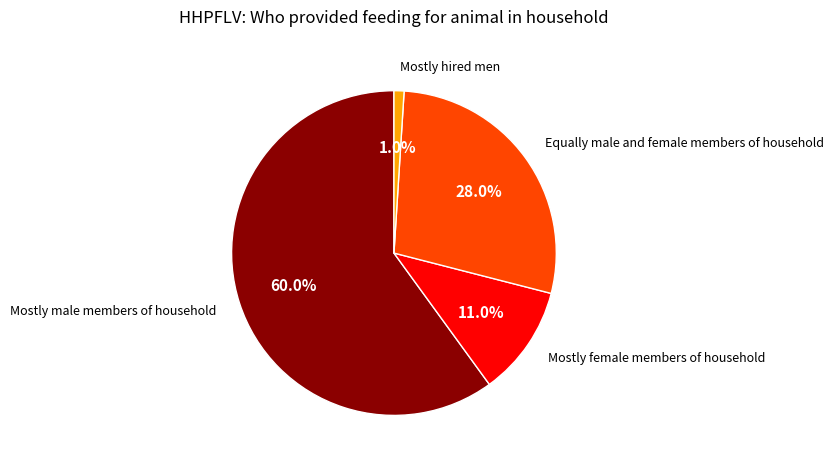

Which slice is the smallest?

Mostly hired men